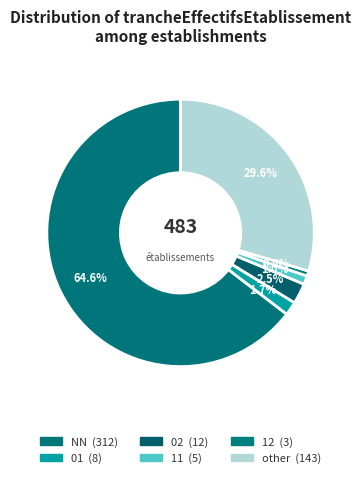

Count the number of slices in the pie.

6